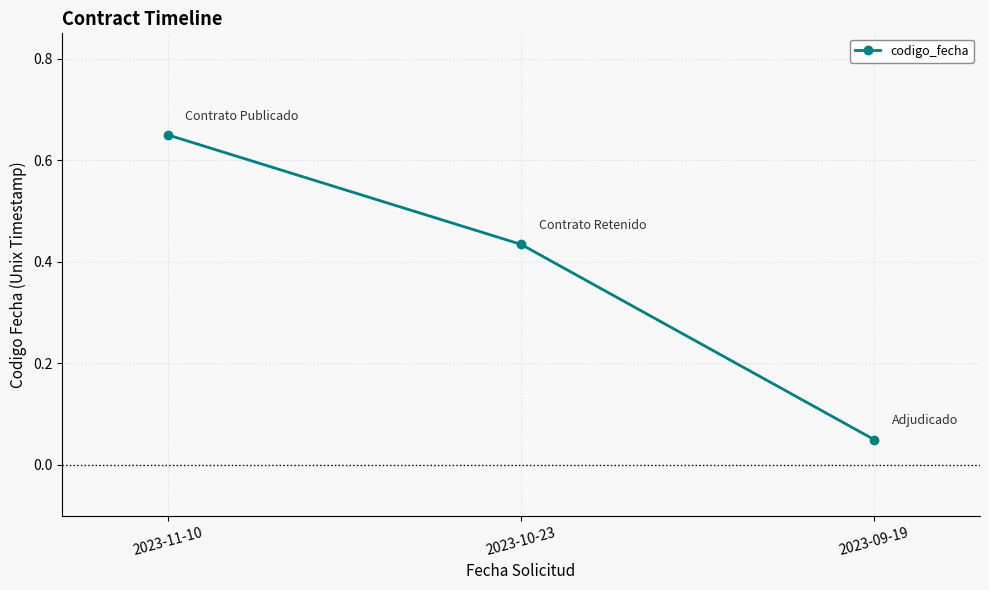

What is the sum of all values?

1.1